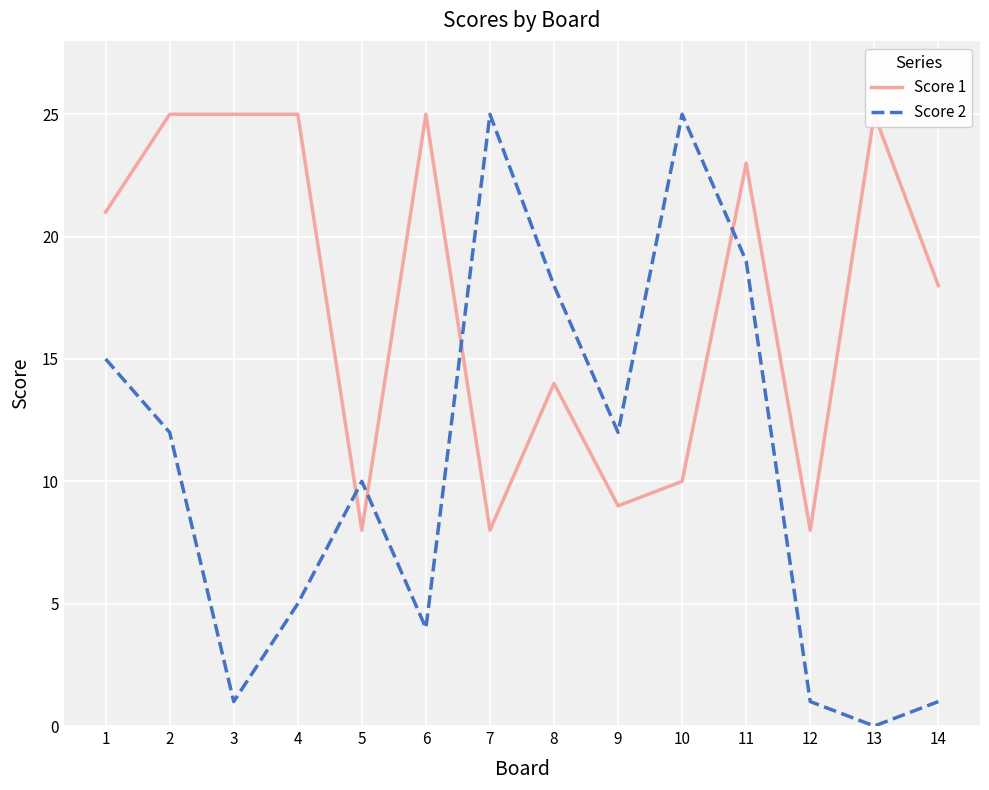

In Score 1, how many points are lower than both neighbors (excluding endpoints)?

4